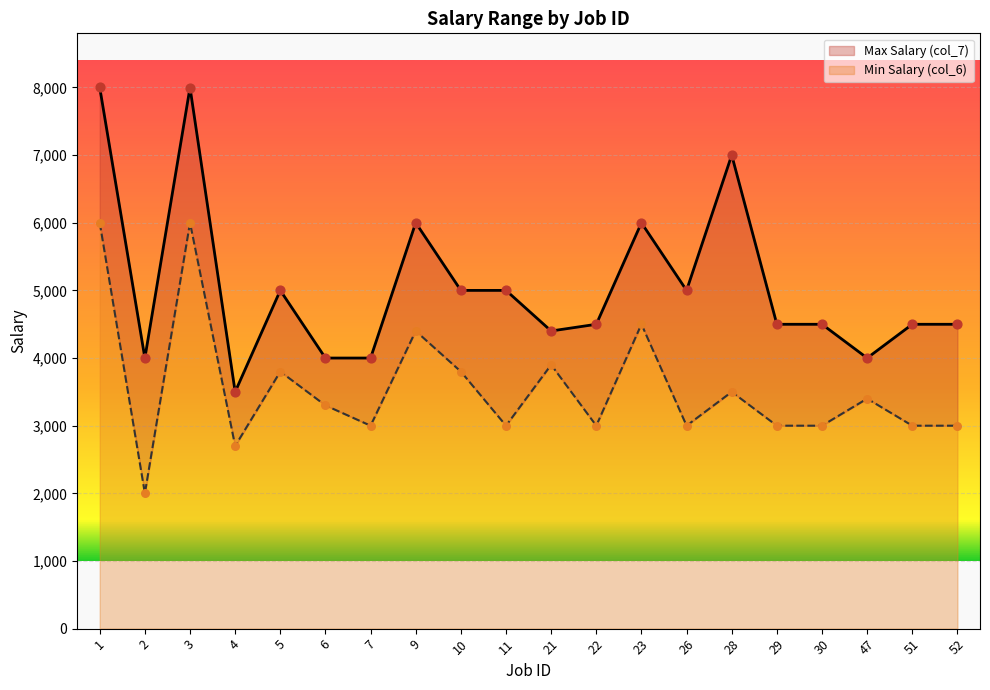

Is the value of col_6 at 28 greater than the value of col_7 at 26?

No